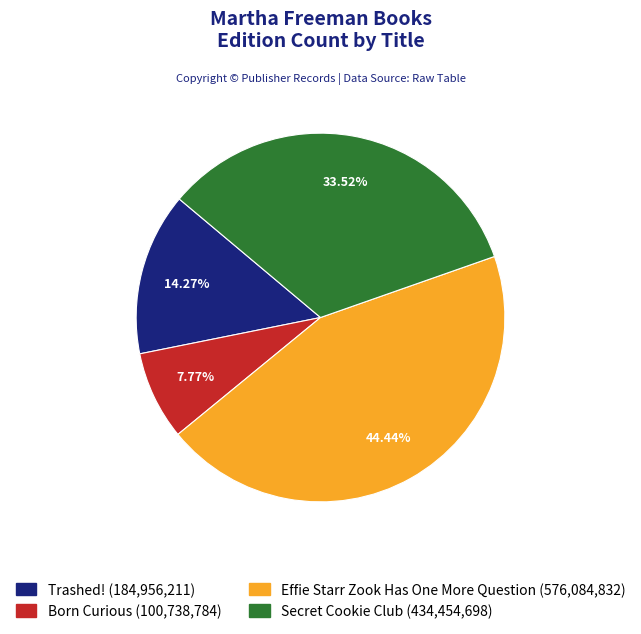

To the nearest percent, what percentage of the pie is Born Curious?

8%